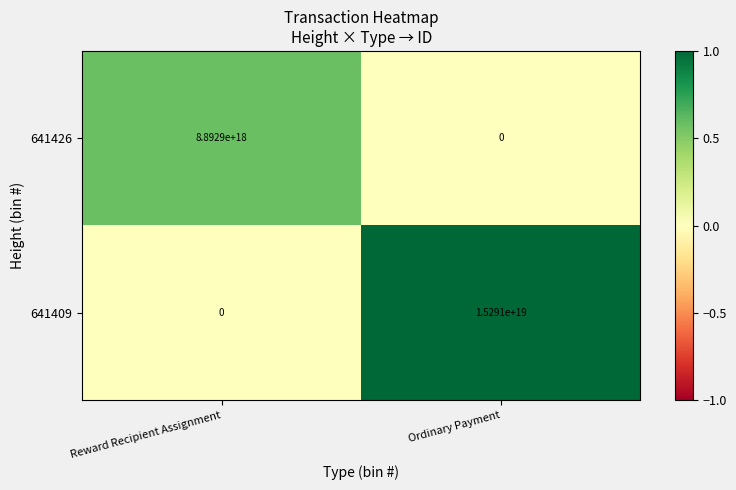

Rank the series by their maximum value, from highest to lowest.

641409, 641426